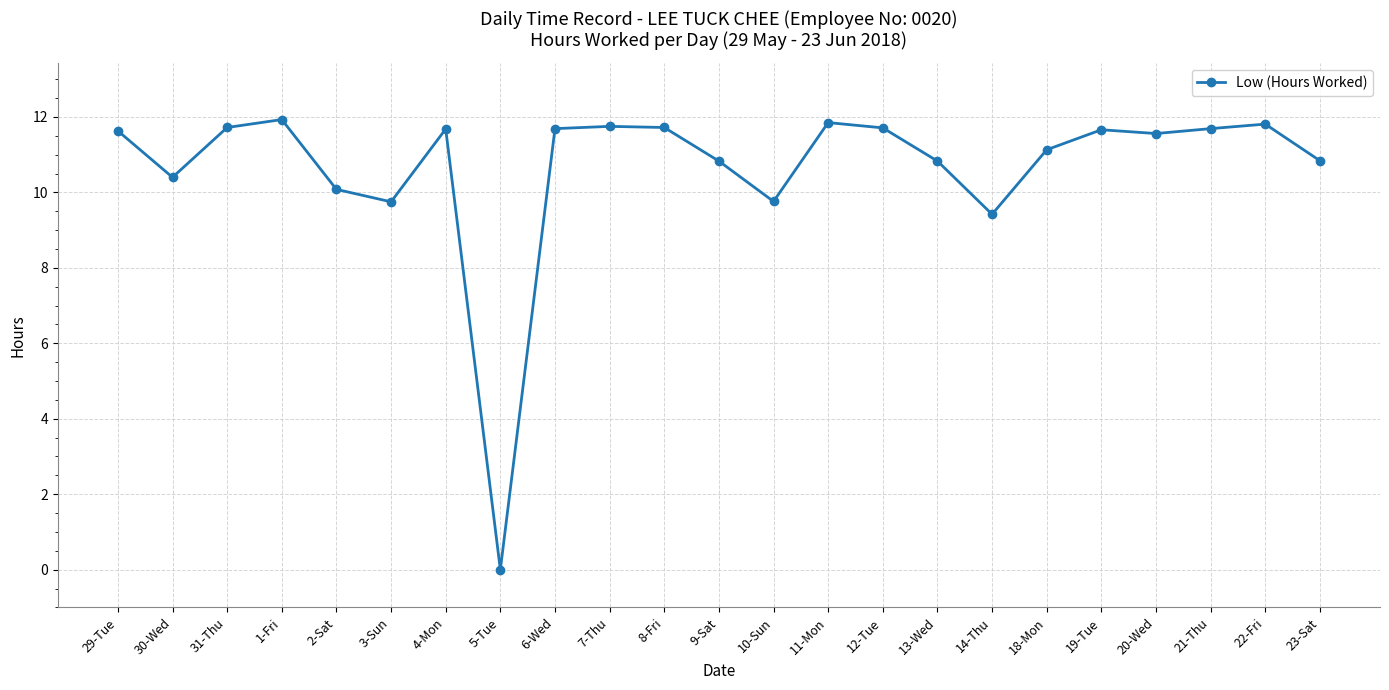

What is the value of the 18th point from the left?

11.1